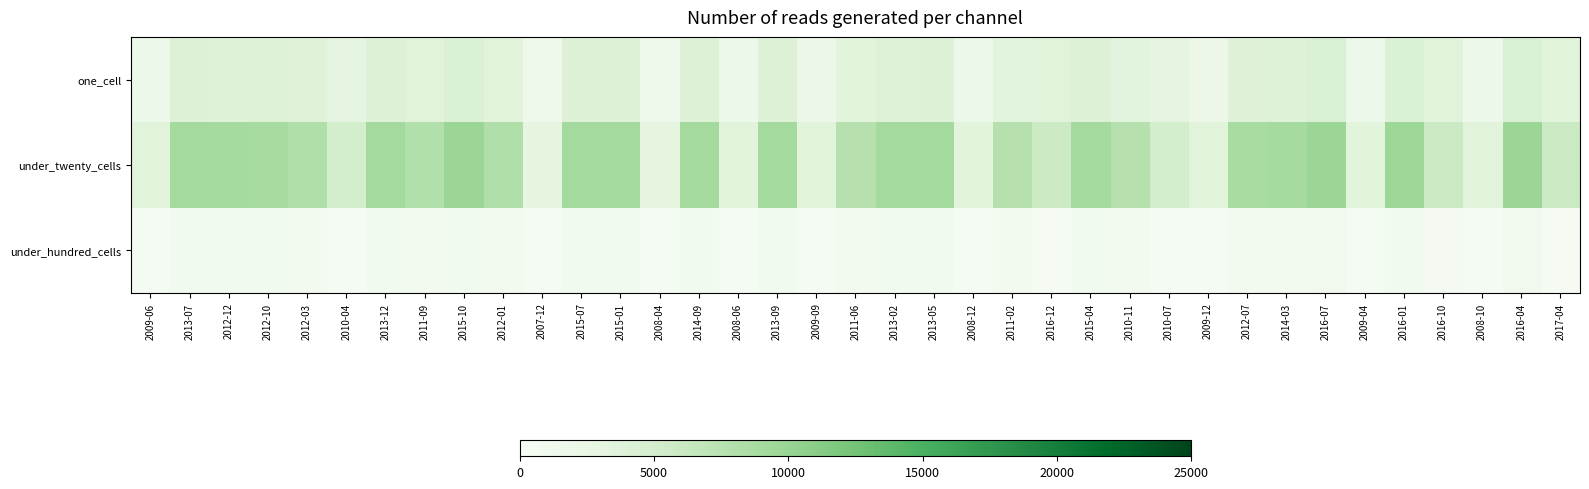

What is the total value across all series at 2010-07?

8325